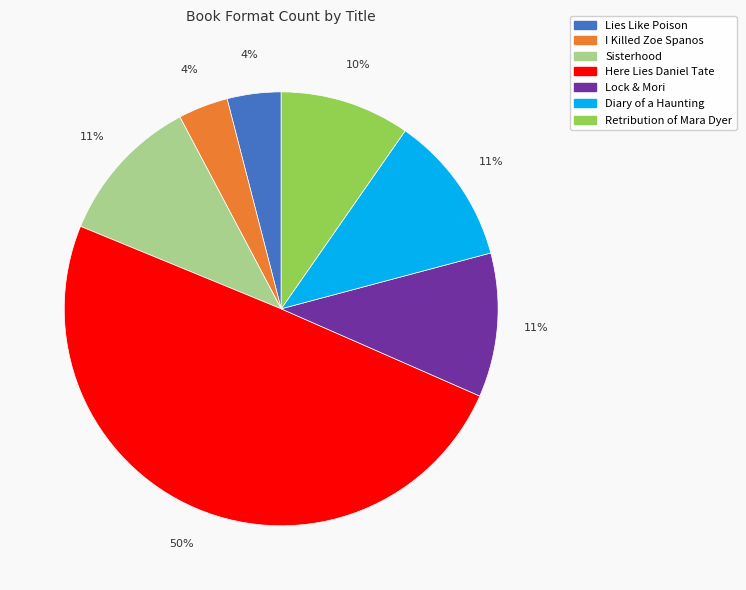

Between Here Lies Daniel Tate and Sisterhood, which is larger?

Here Lies Daniel Tate